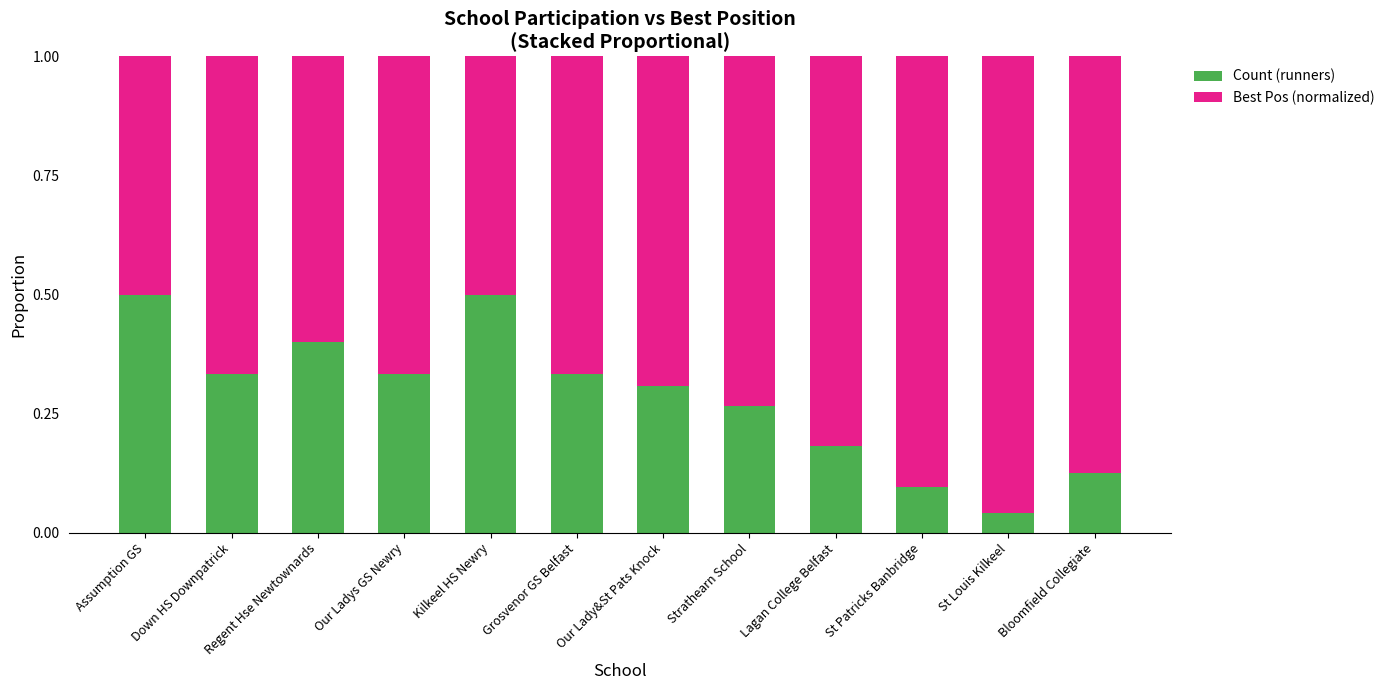

Are the bars horizontal?

No